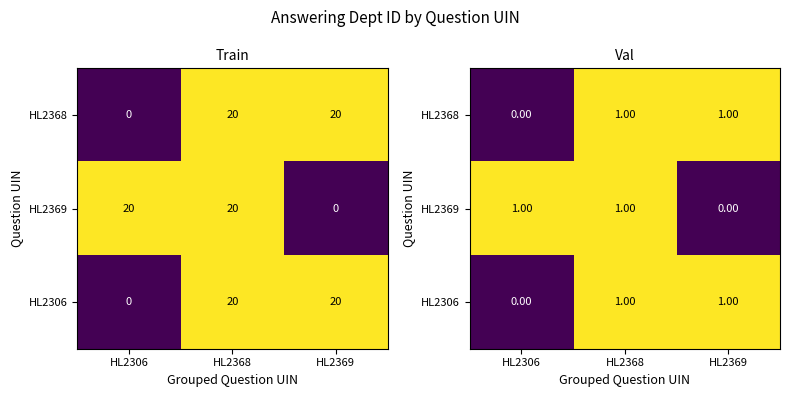

Between HL2368 and HL2369, which series saw the biggest shift?

HL2369